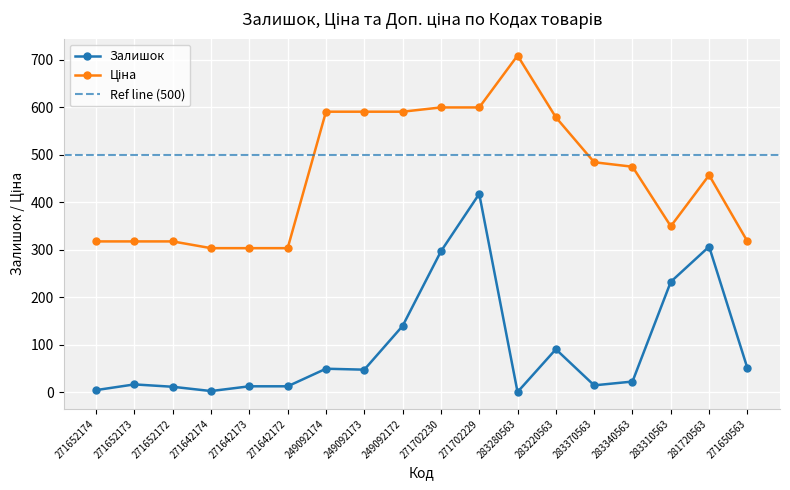

Where is Залишок nearest to the value 209?

283310563